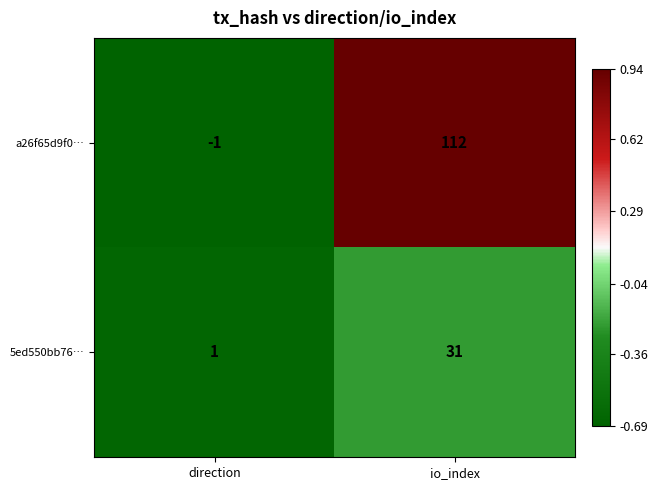

Reading left to right, what are all the values shown in this chart?

a26f65d9f0…: -1	112
5ed550bb76…: 1	31